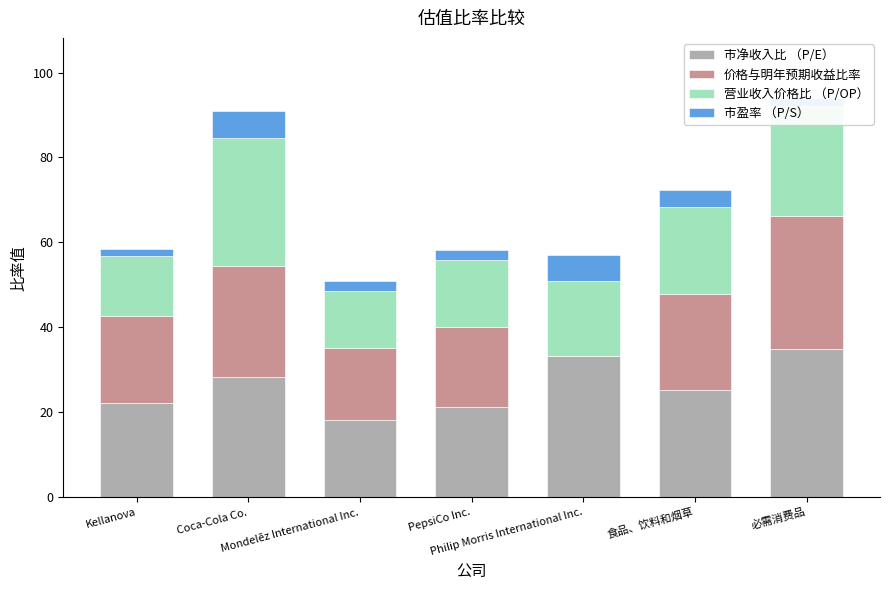

What is the sum of all 市净收入比 （P/E） values?

183.6